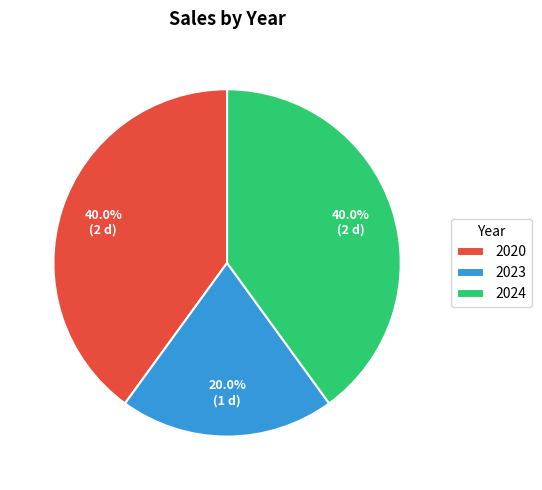

Does 2023 represent more than half of the total?

No